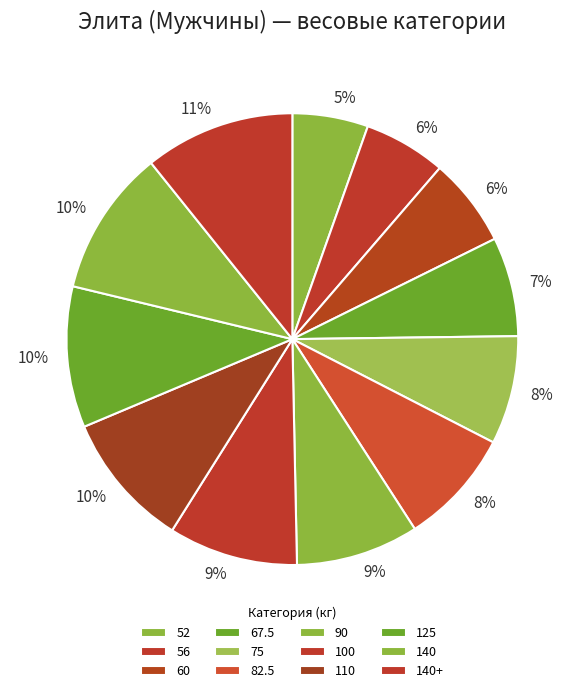

What percentage is the 140+ slice, to the nearest percent?

11%